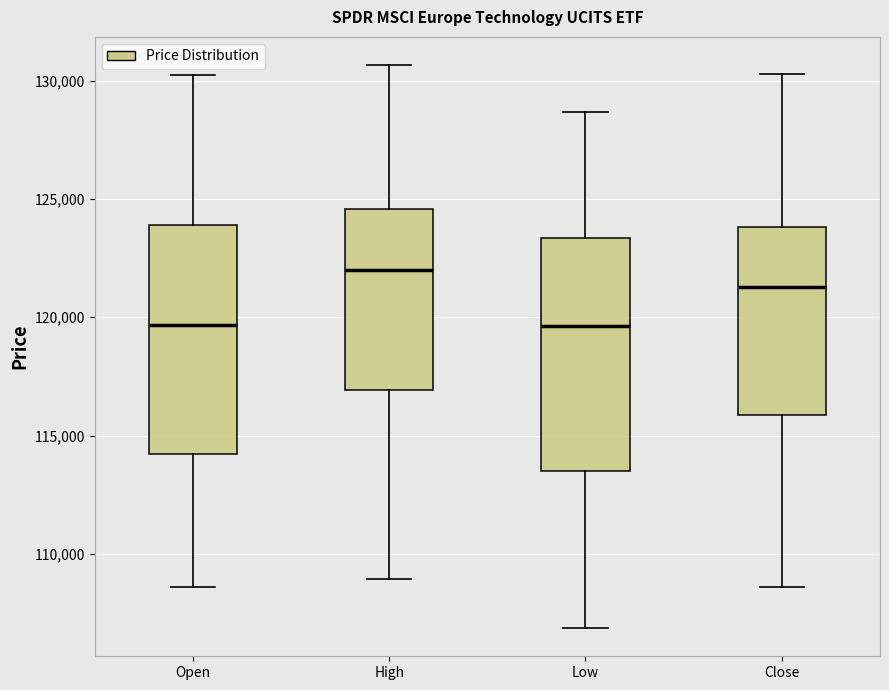

Reading left to right, transcribe this box plot: for each box, give where its median line is, the range the box spans, and where its two whiskers end, as read against the y-axis. The values are not printed on the chart, so give them approximately, as read against the axis.

Open: median 119500, box 114000 to 124000, whiskers 108500 to 130500
High: median 122000, box 117000 to 124500, whiskers 109000 to 130500
Low: median 119500, box 113500 to 123500, whiskers 107000 to 128500
Close: median 121500, box 116000 to 124000, whiskers 108500 to 130500